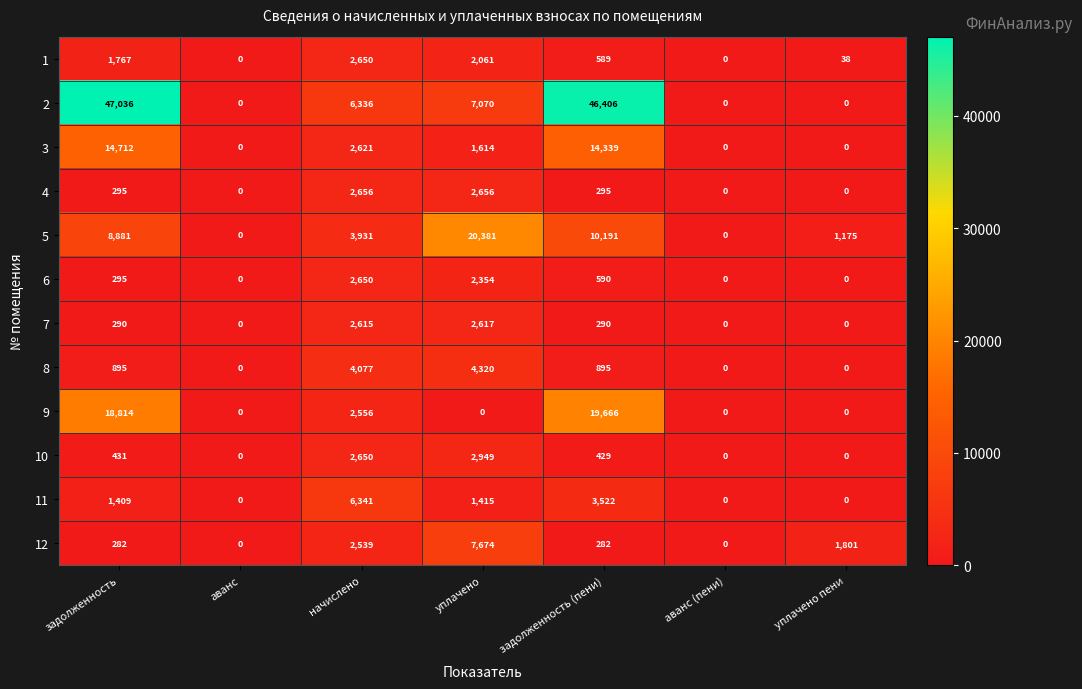

Which series has the largest range (max minus min)?

2